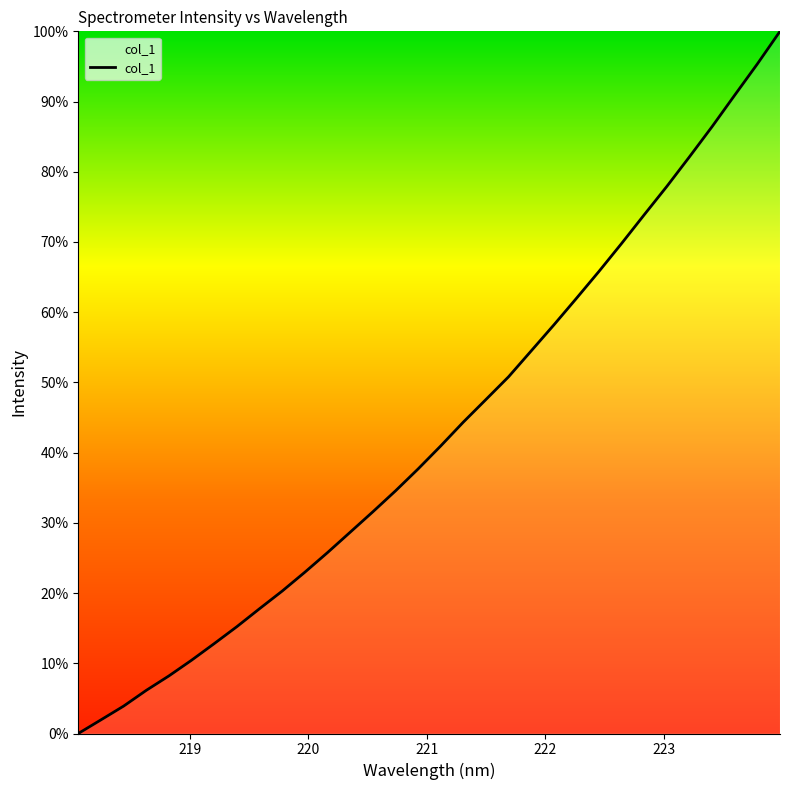

Reading left to right, what are all the values shown in this chart?

0.0	1.9	3.9	6.1	8.2	10.4	12.8	15.2	17.8	20.3	23.0	25.8	28.7	31.6	34.5	37.7	40.9	44.3	47.6	50.8	54.5	58.2	62.0	65.8	69.8	73.9	77.9	82.1	86.4	90.9	95.4	100.0